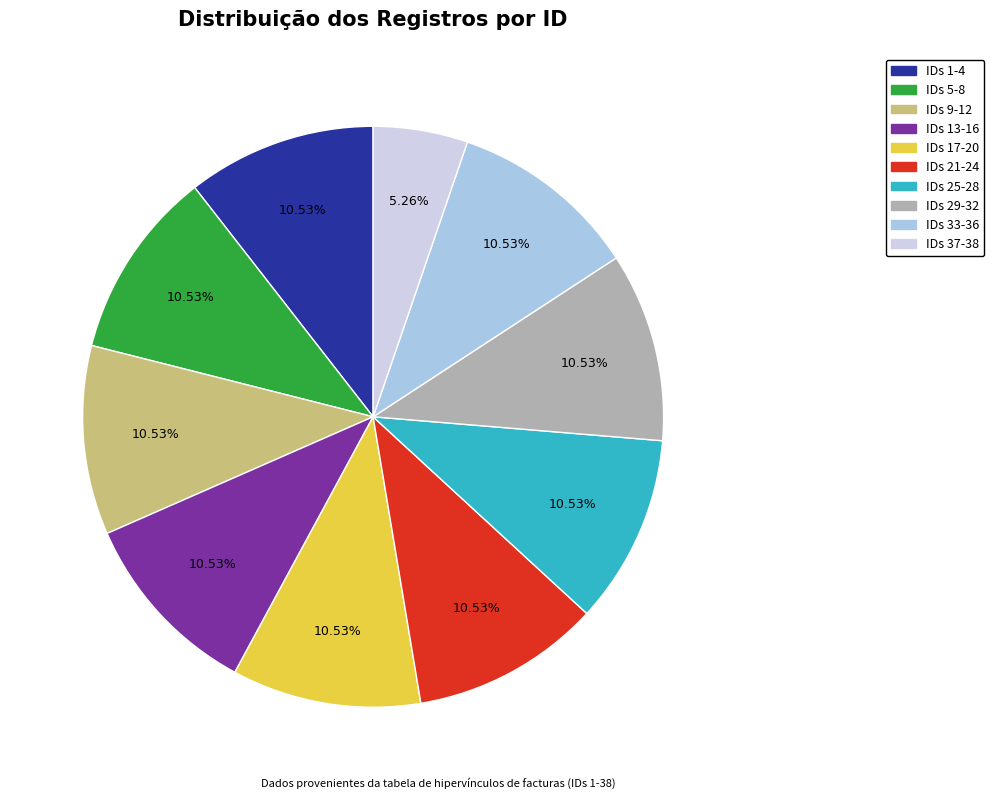

Does IDs 5-8 represent more than half of the total?

No